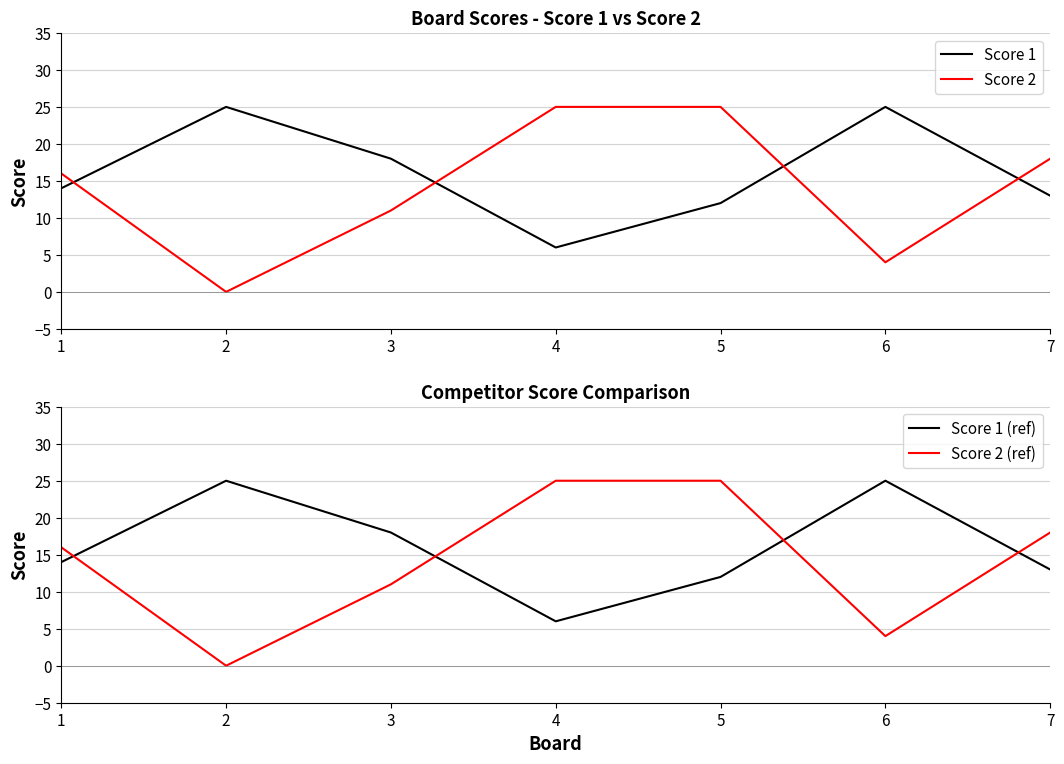

How many lines are shown in the chart?

4